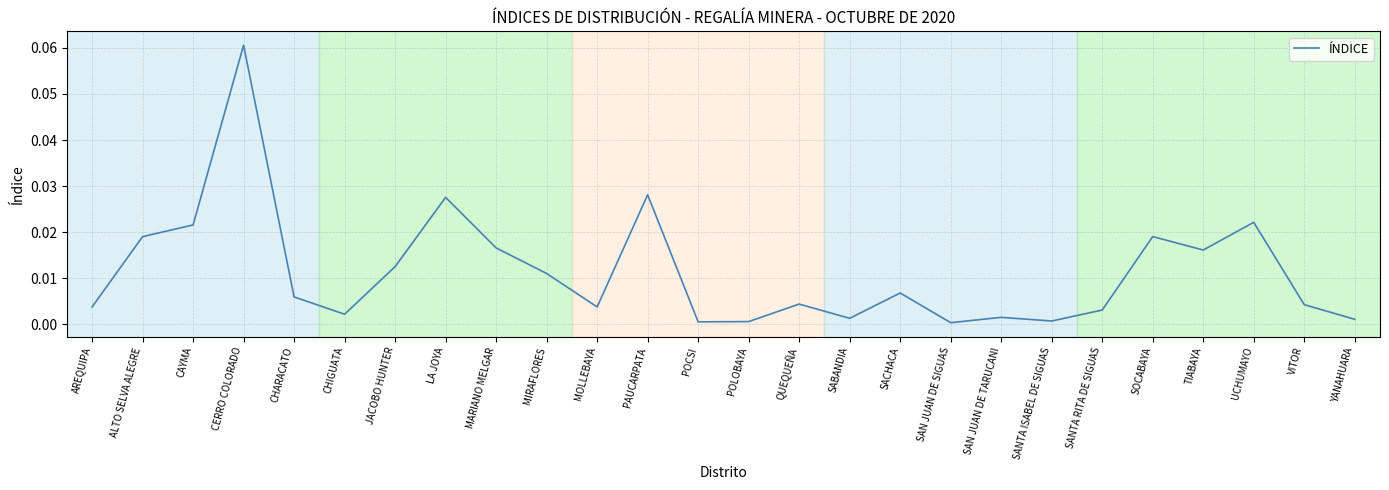

What position from the left is CERRO COLORADO?

4